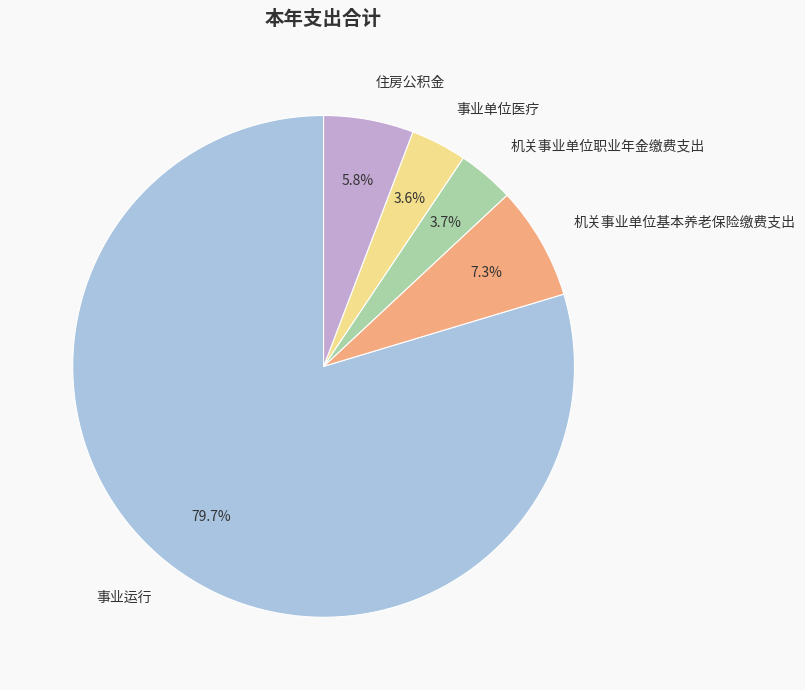

How many segments does this pie chart have?

5